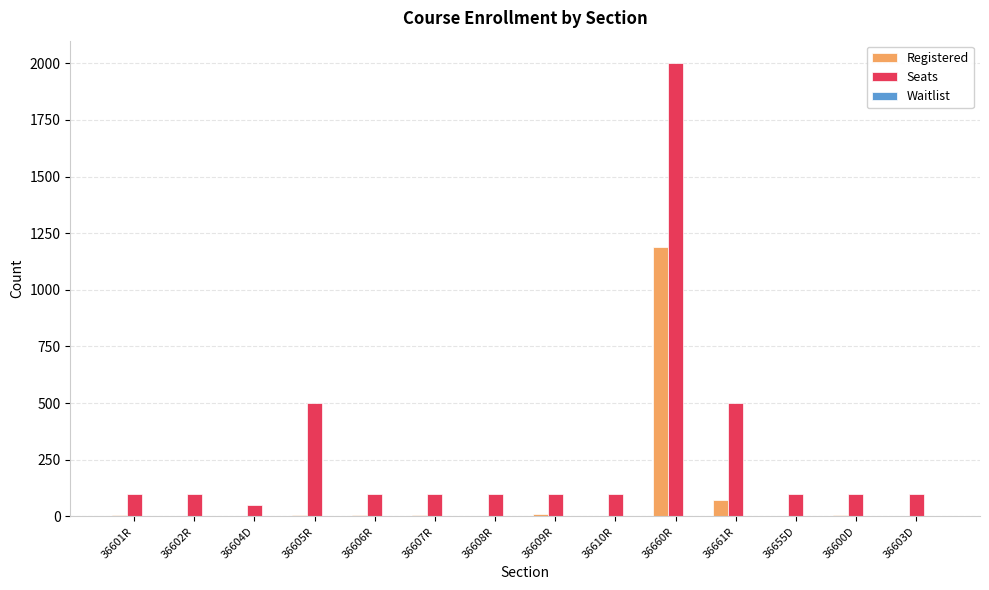

What is the sum of all Registered values?

1309